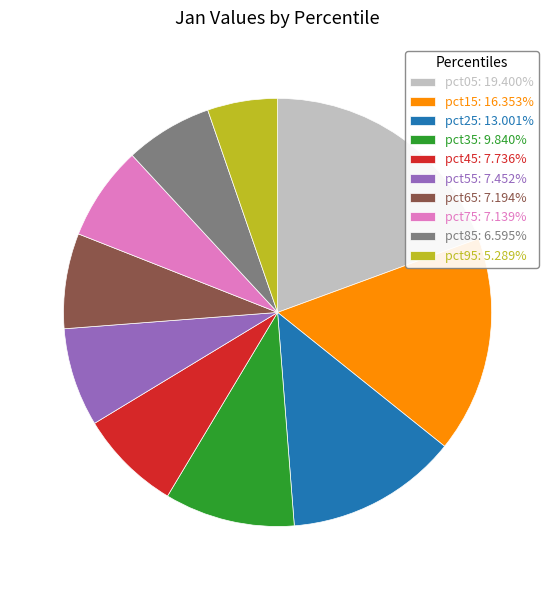

Is there any slice that represents more than half of the pie?

No